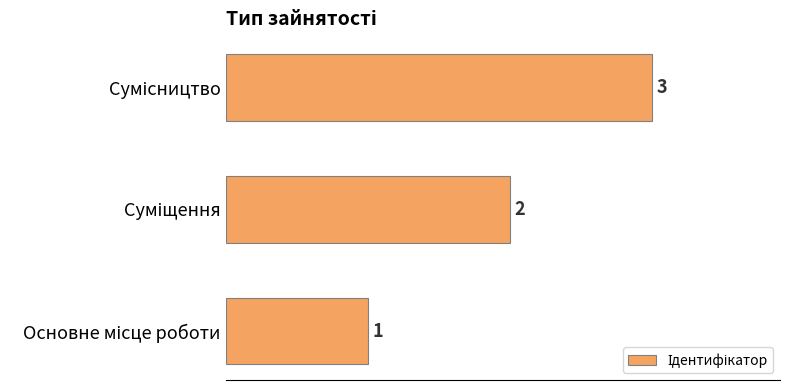

What is the sum of all values?

6